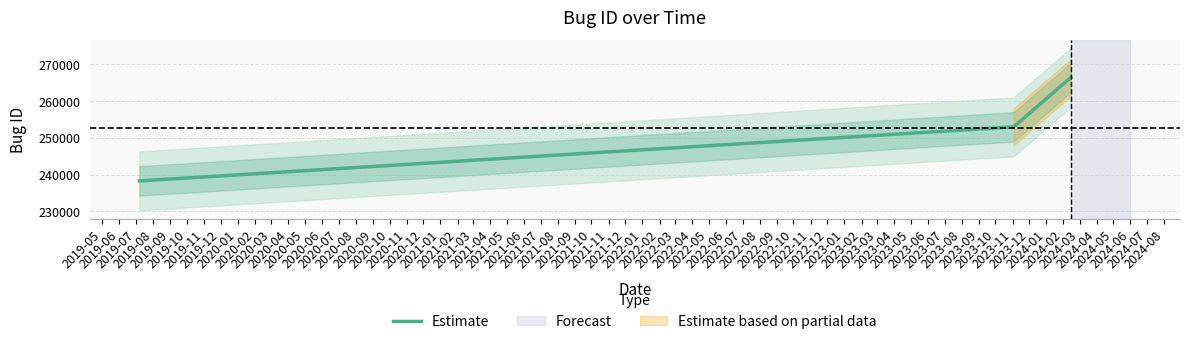

What is the highest value of the Estimate series?

266298